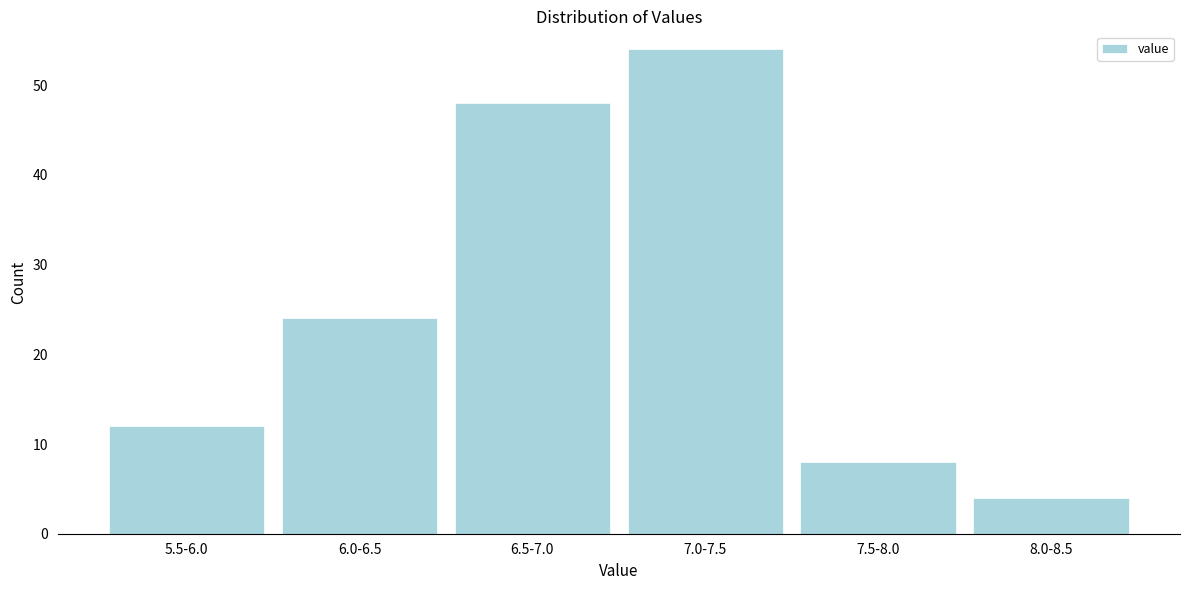

Reading left to right, transcribe all the data shown in this chart.

12	24	48	54	8	4